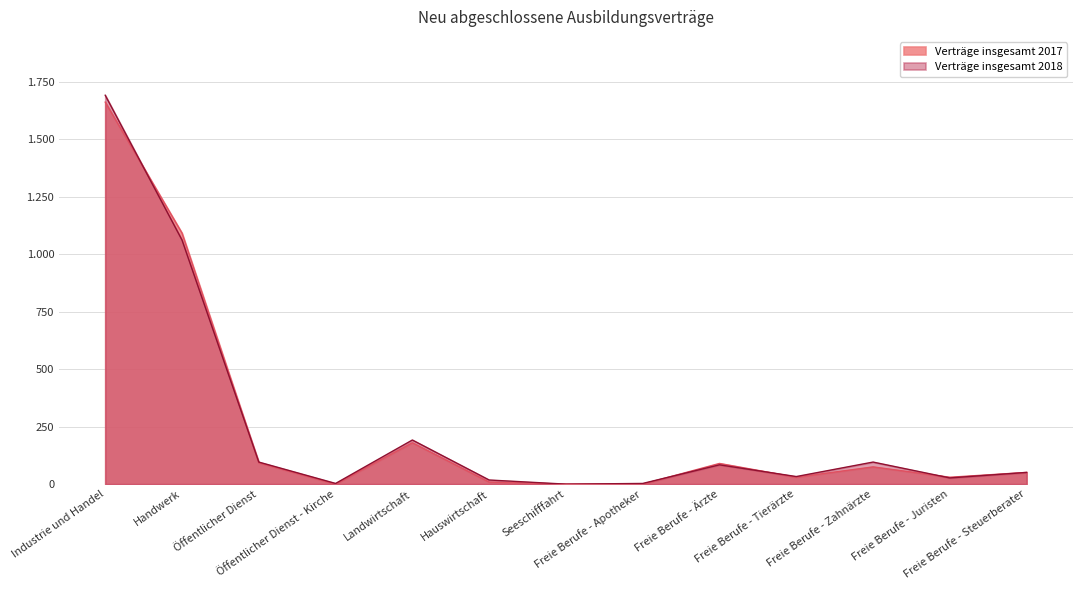

What are all the series names shown in the legend?

Verträge insgesamt 2017, Verträge insgesamt 2018